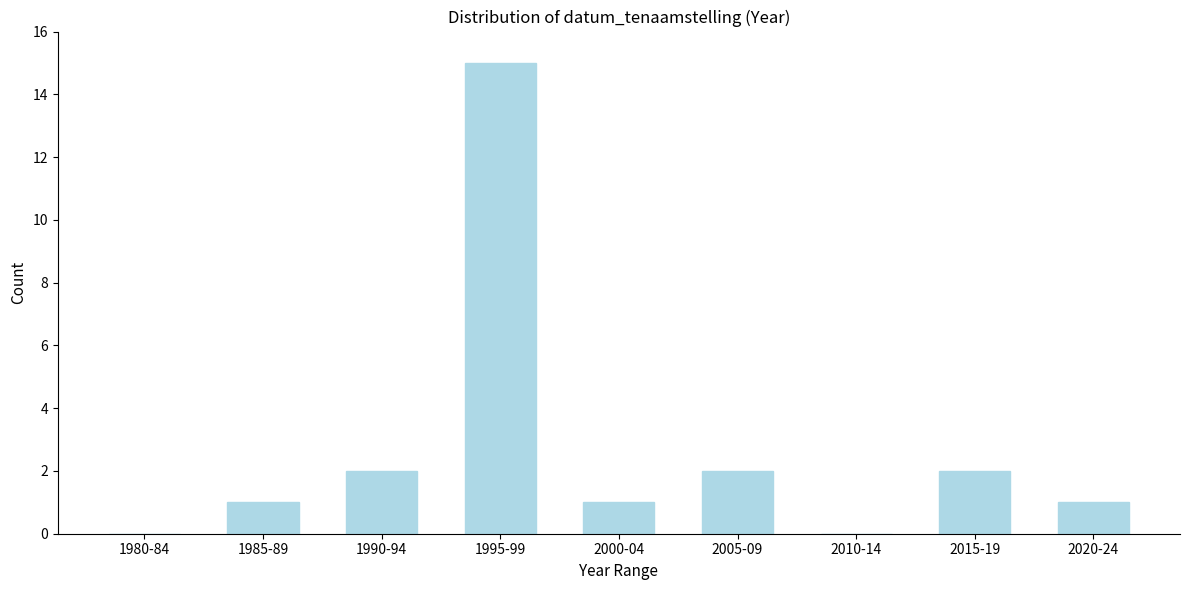

Reading left to right, extract all data points from this chart.

1980-84=0	1985-89=1	1990-94=2	1995-99=15	2000-04=1	2005-09=2	2010-14=0	2015-19=2	2020-24=1